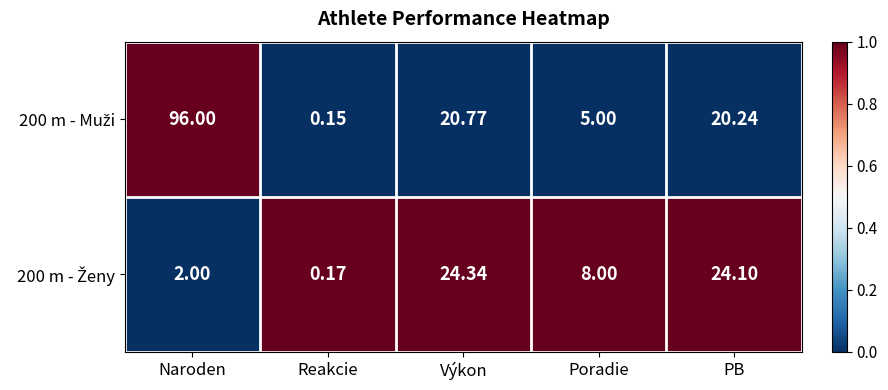

Which label corresponds to the smallest value in the chart?

Reakcie